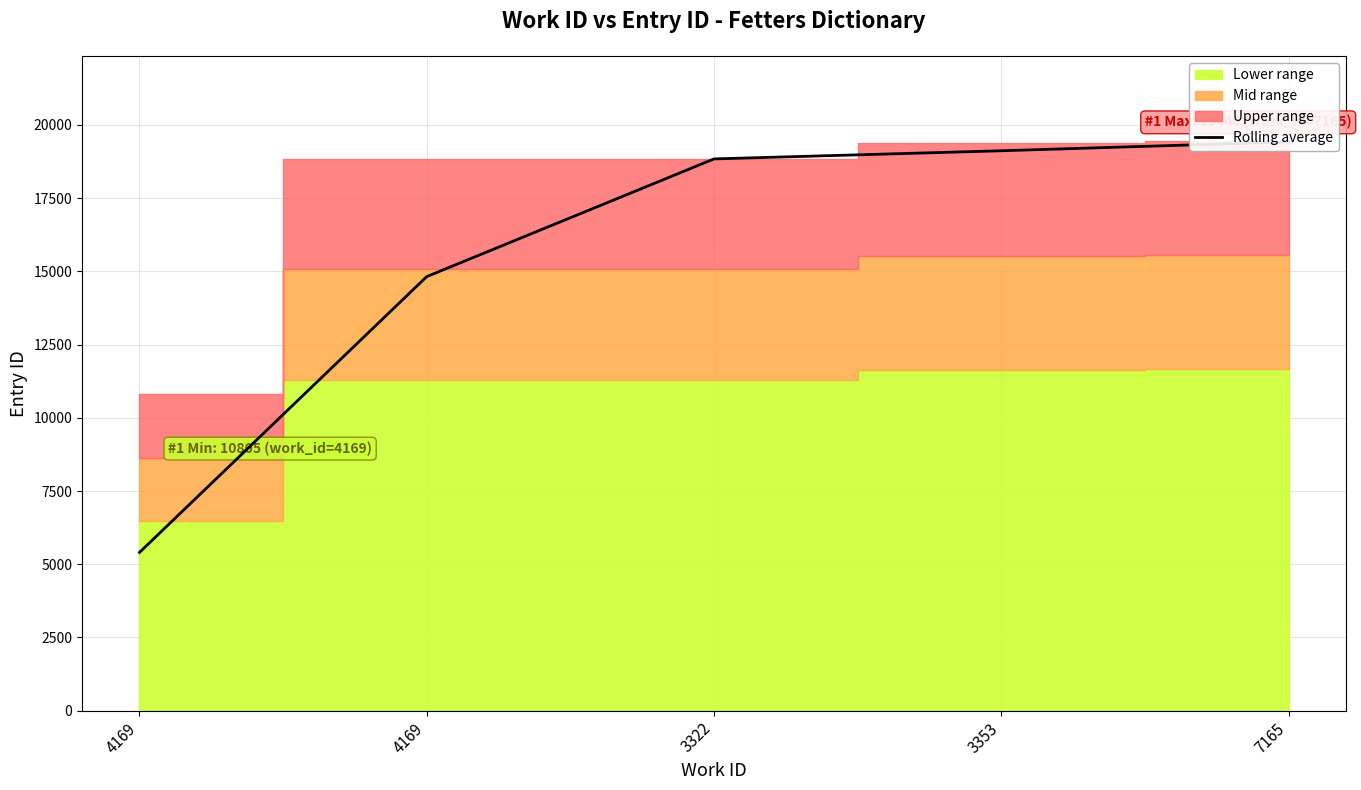

True or false: there are more than 2 points higher than both neighbors.

False